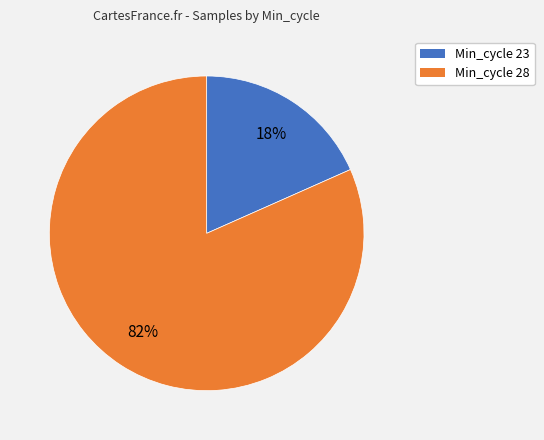

To the nearest percent, what is the average slice percentage?

50%